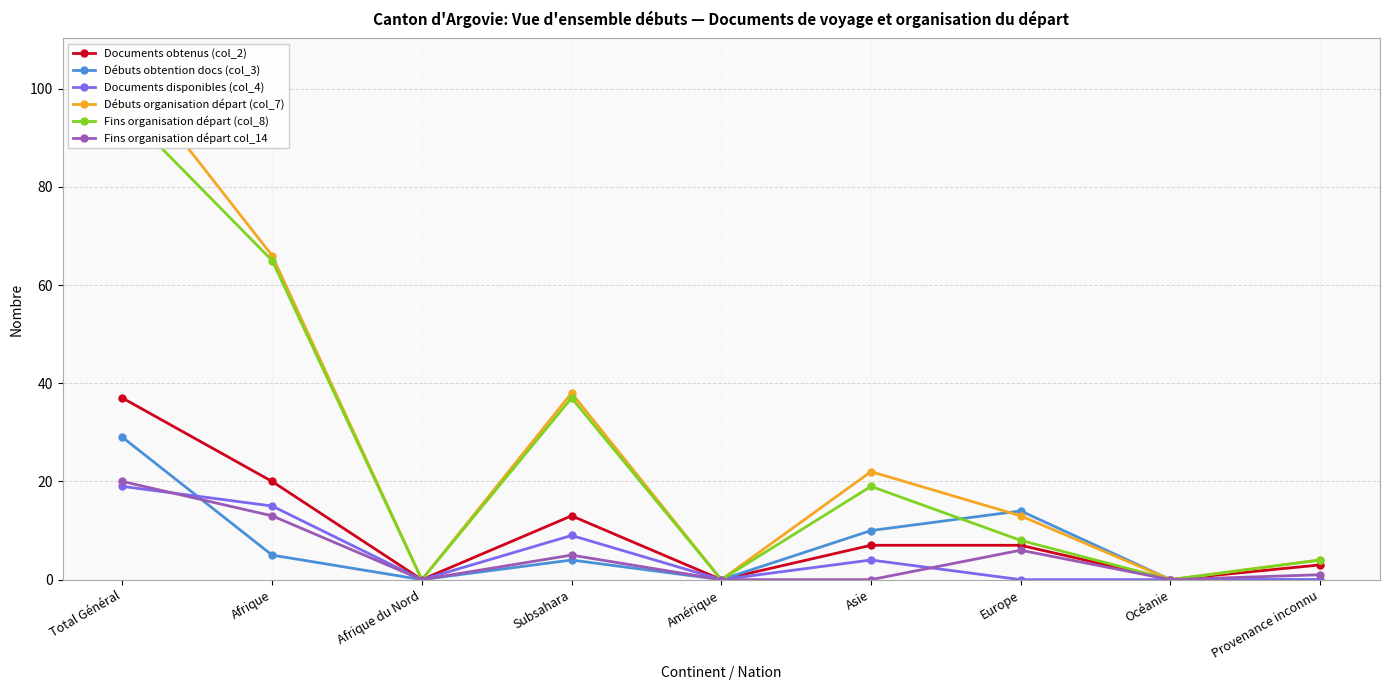

What is the sum of the Documents disponibles (col_4) values at Subsahara and Asie?

13